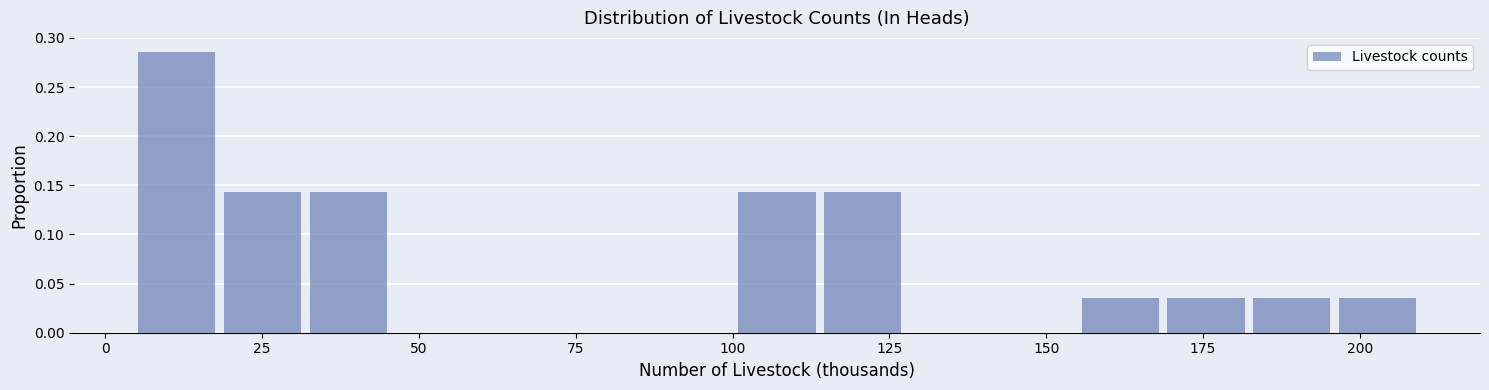

Around what value on the x-axis is the tallest bar? Give the approximate position of its centre, as read against the axis.

10